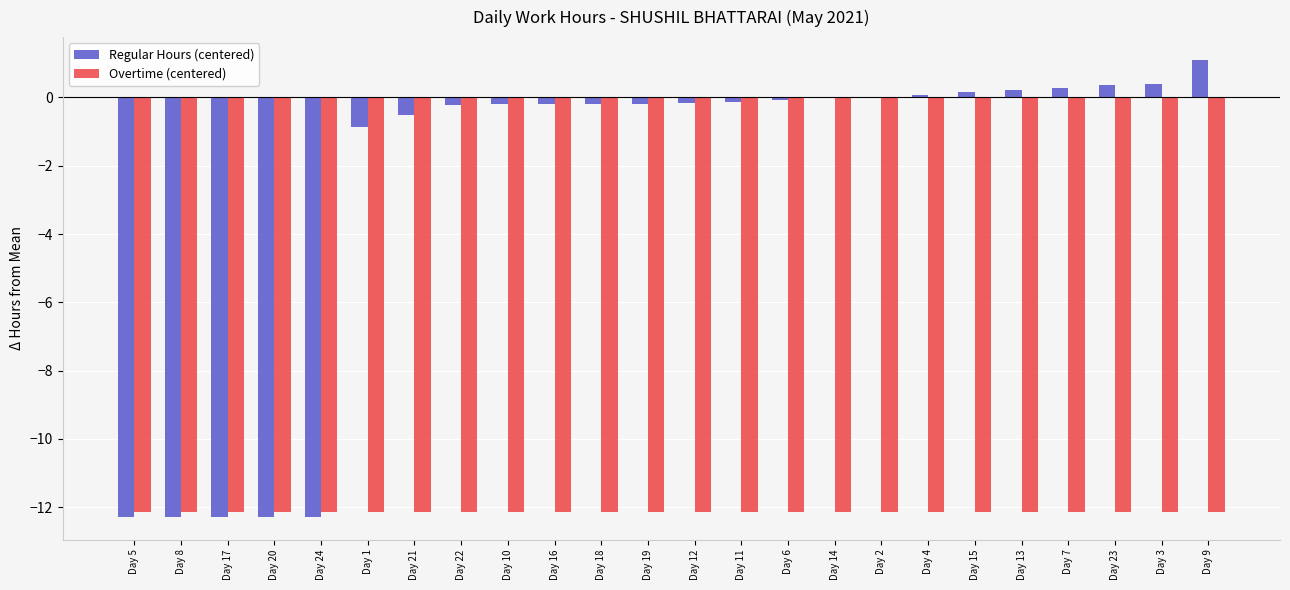

Is it true that Overtime (centered) equals -12.1 at Day 4?

True